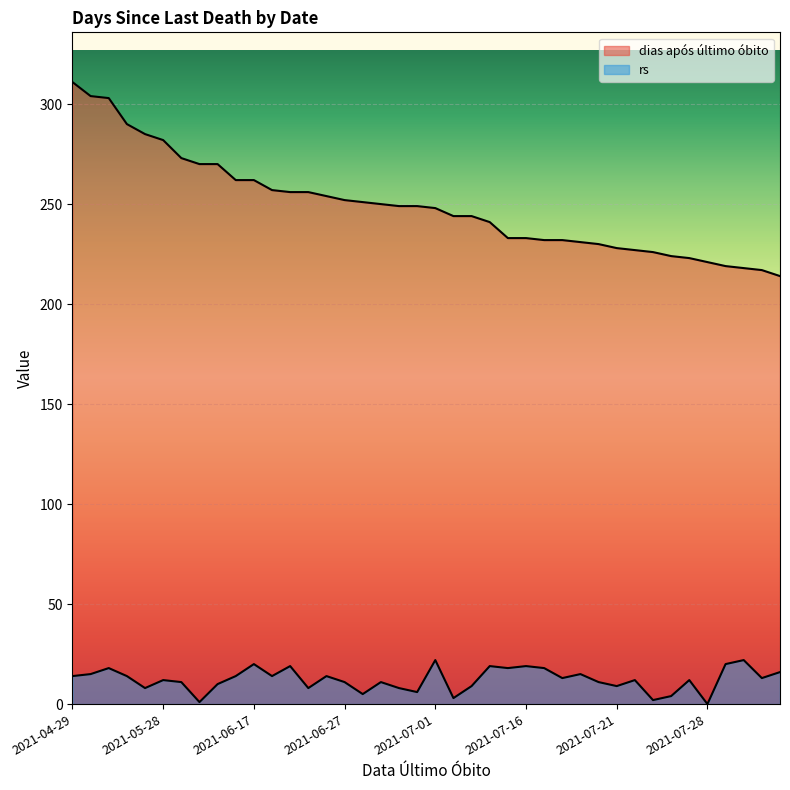

How many positive values does the rs series have?

39